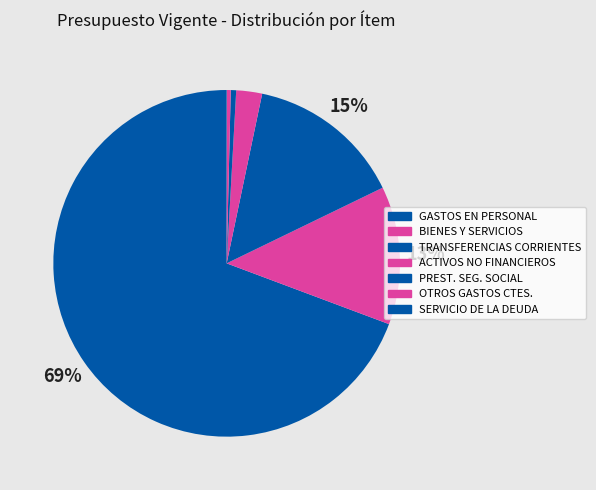

Count the number of slices in the pie.

7